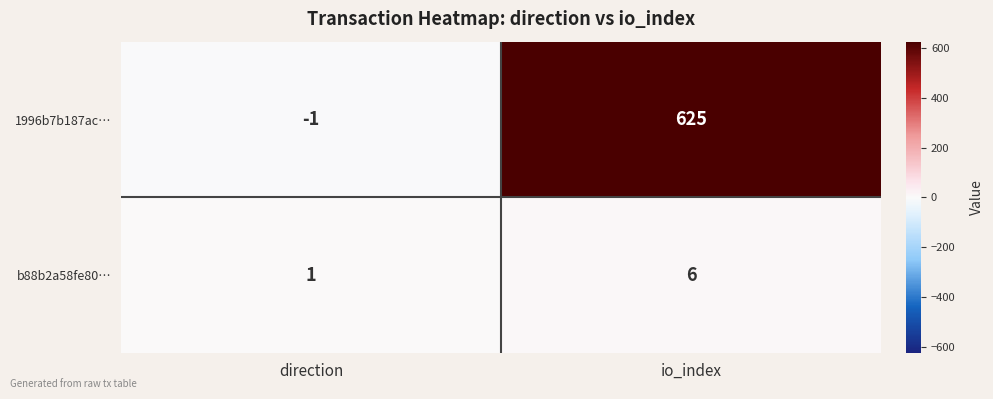

What is the sum of the b88b2a58fe80… values at io_index and direction?

7